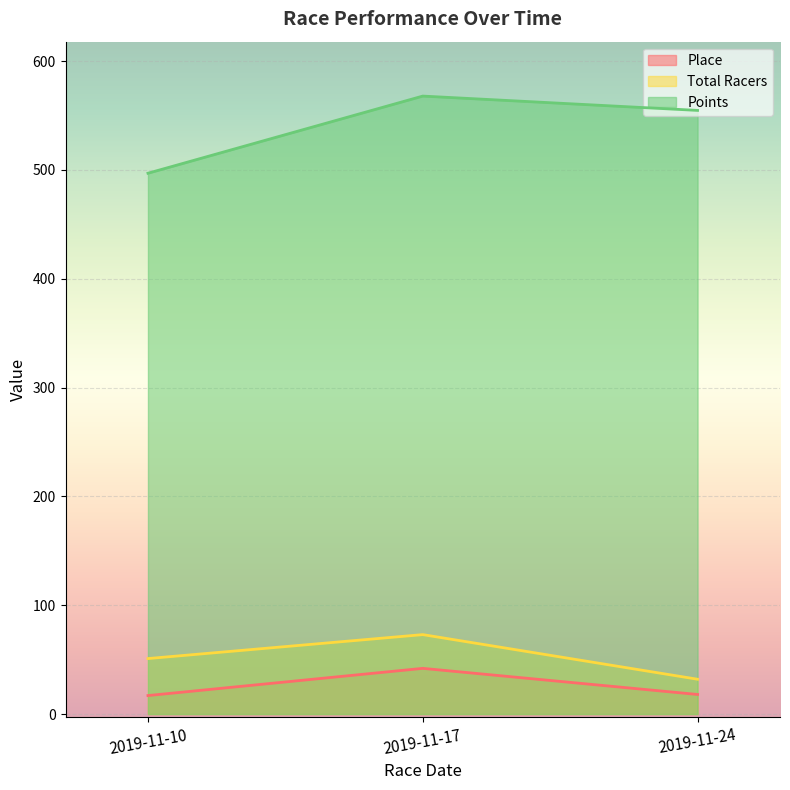

Between 2019-11-10 and 2019-11-24, which is larger?

2019-11-24